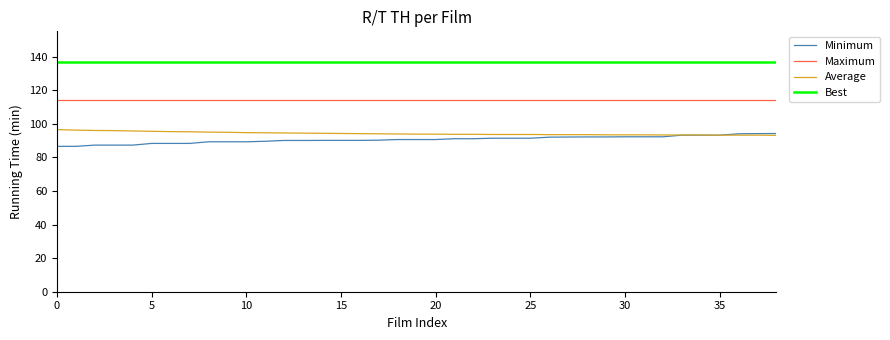

True or false: Maximum and Average cross at least once.

False